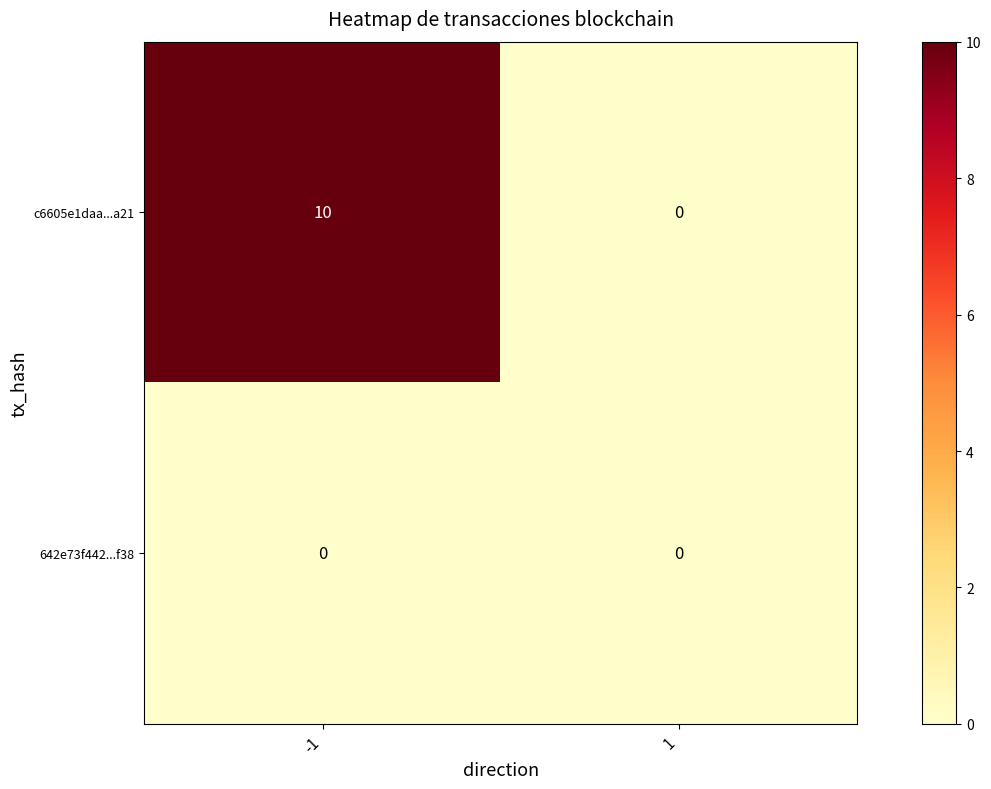

Reading left to right, extract all data points from this chart.

c6605e1daa...a21: 10	0
642e73f442...f38: 0	0